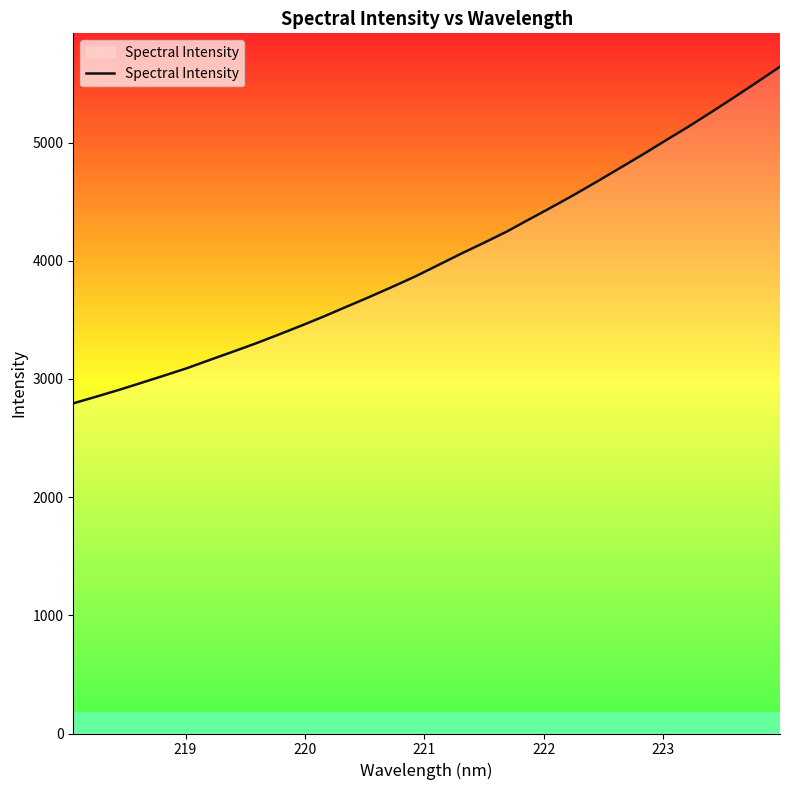

What is the difference between the maximum and minimum values?

2849.0